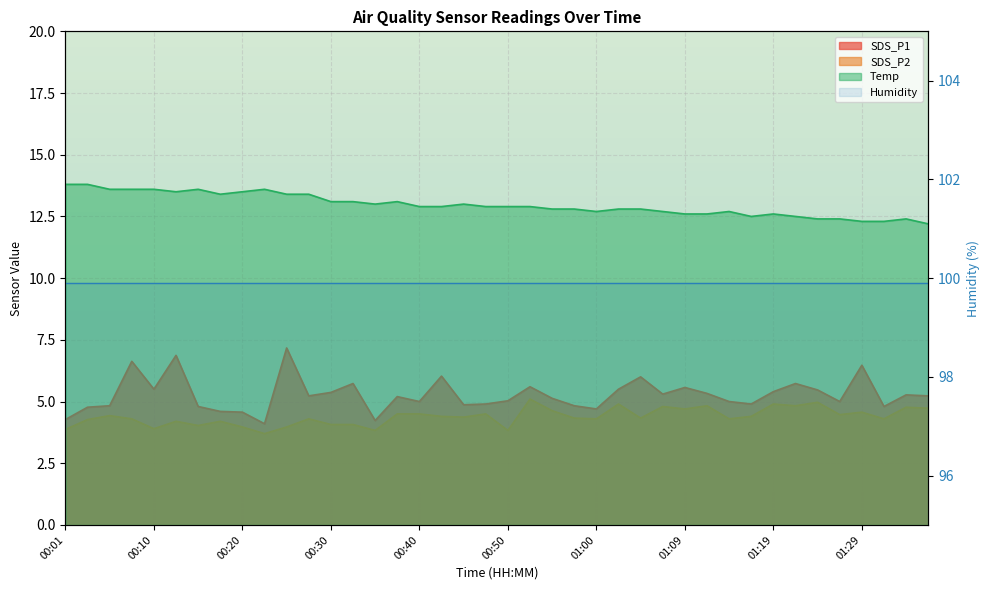

Which label corresponds to the smallest value in the chart?

00:23